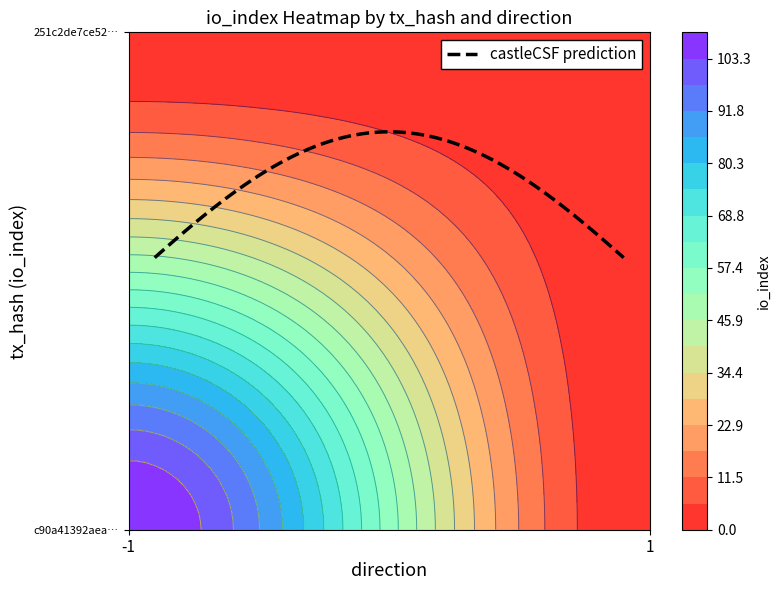

Reading left to right, transcribe all the data shown in this chart.

c90a41392aea3d48d2f88eb3af17ea64265965a: direction=-1	io_index=109
251c2de7ce524f1e710cf8ca5d4f42b43553c2e: direction=1	io_index=0